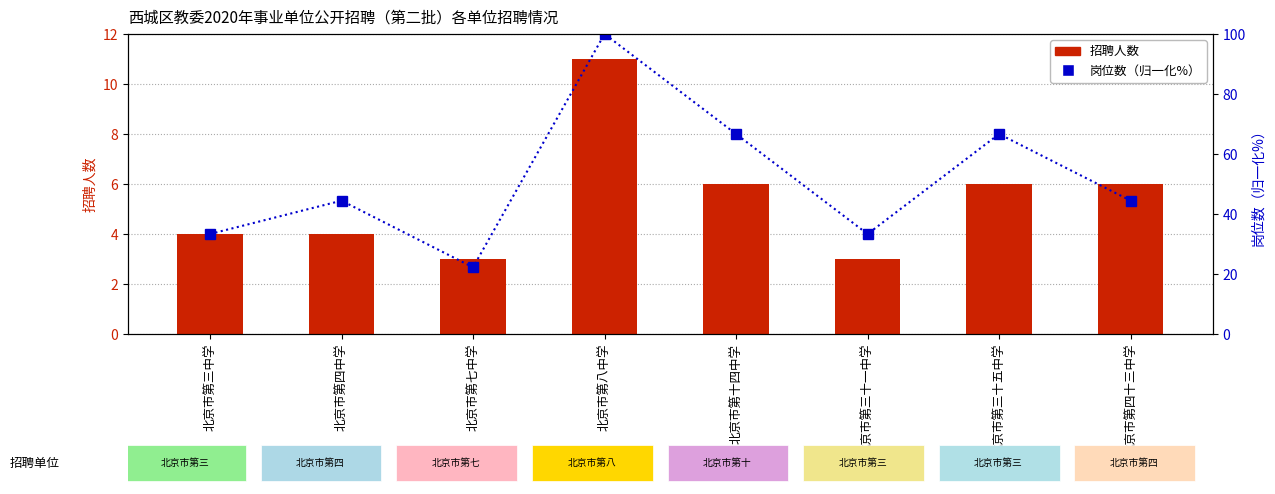

Read the 招聘人数 value at 北京市第四十三中学.

6.0